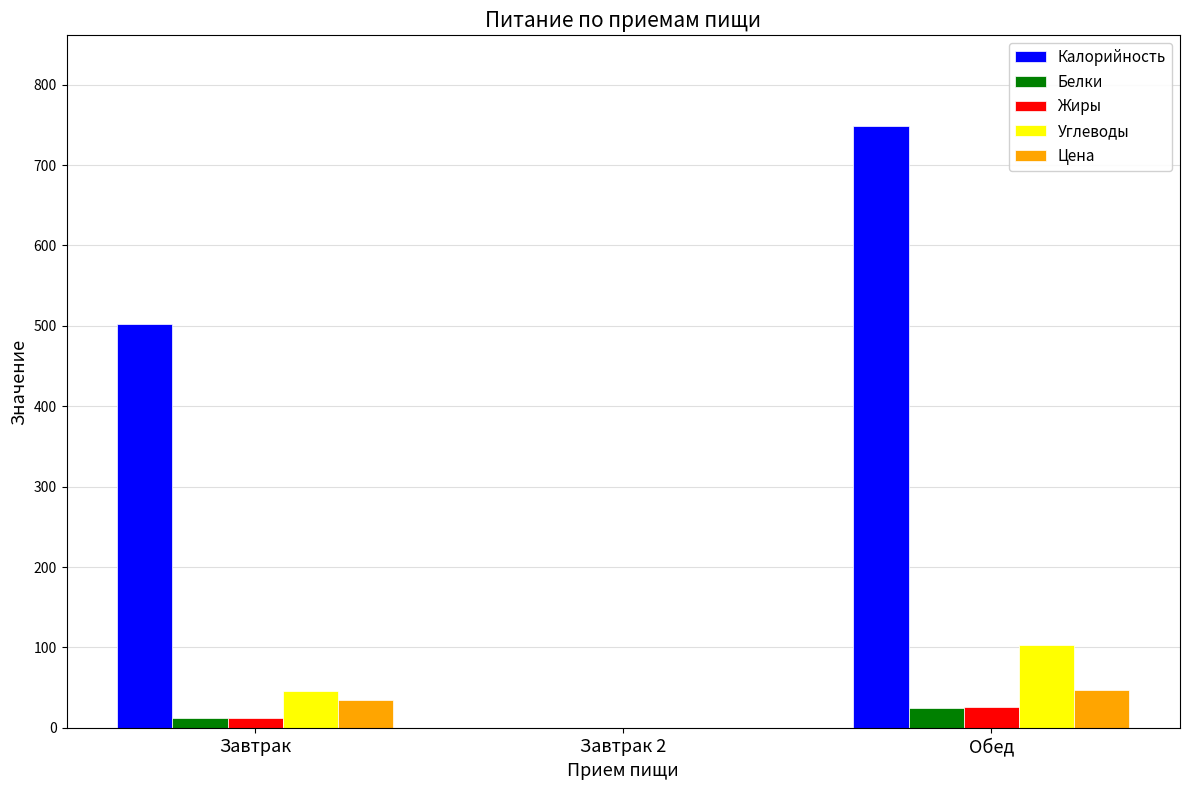

Which series has the largest total across all categories?

Калорийность